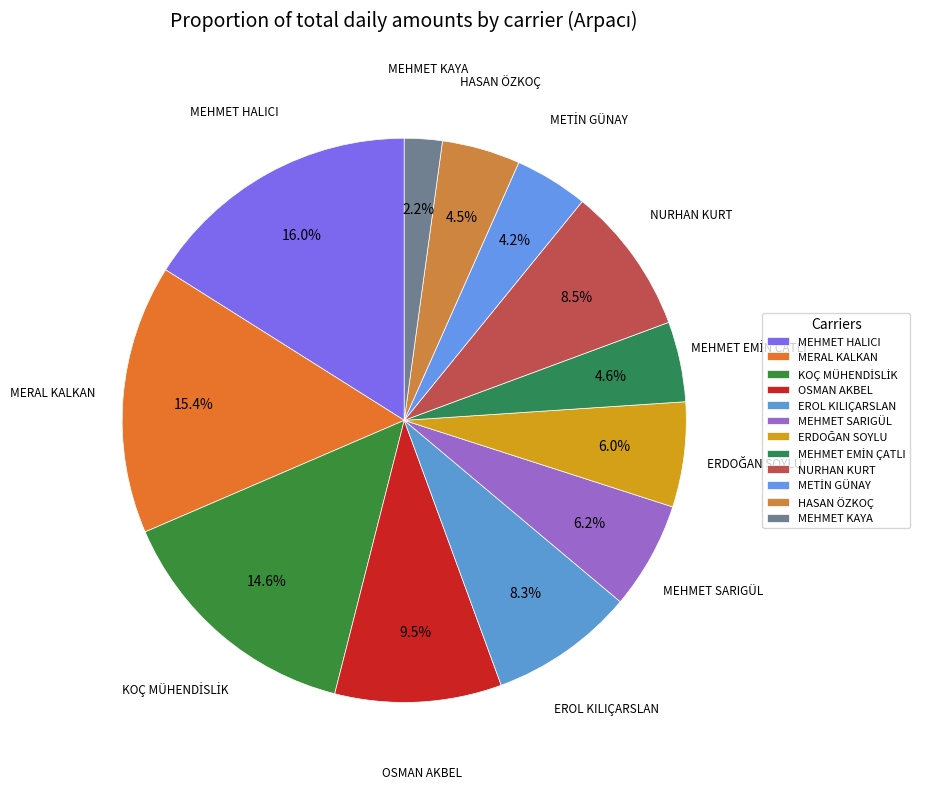

How many segments does this pie chart have?

12